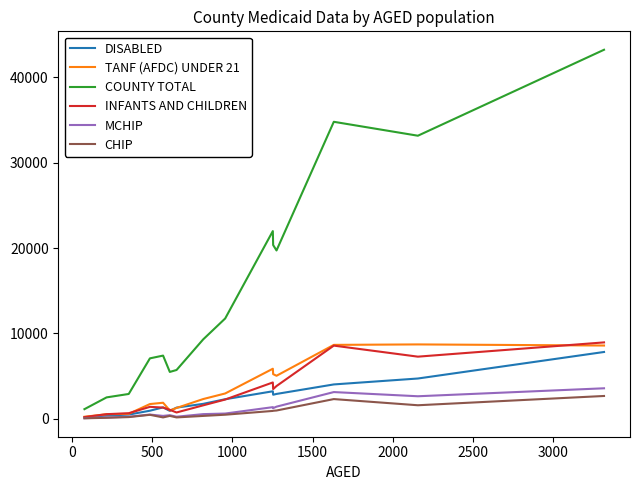

How many distinct data groups are displayed?

6